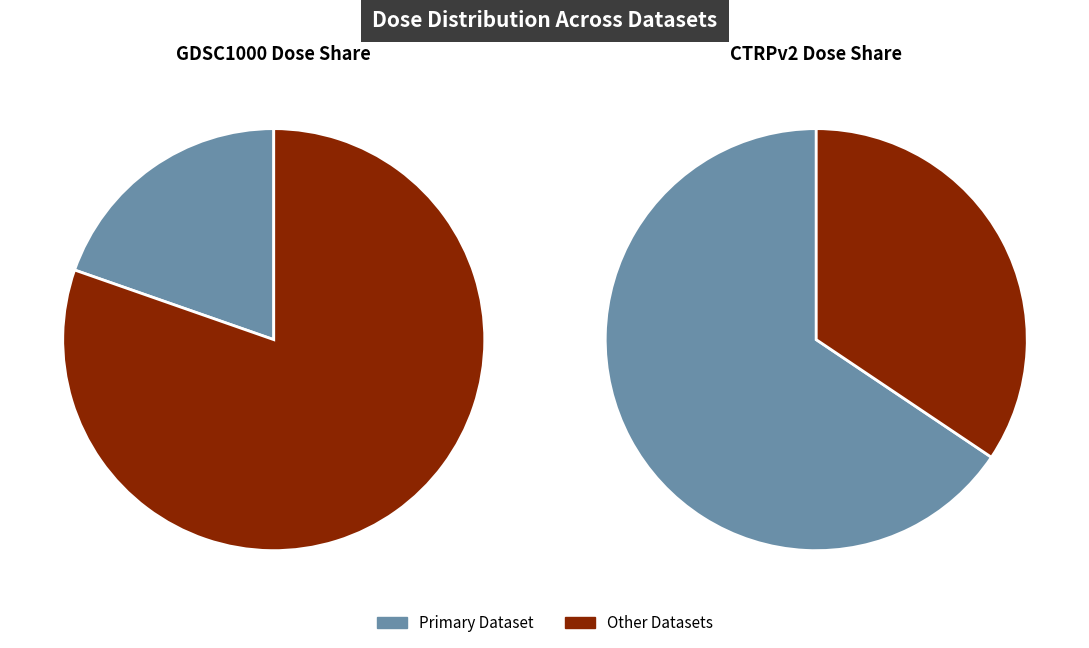

To the nearest percent, what is the combined percentage of GDSC1000 and CTRPv2?

83%